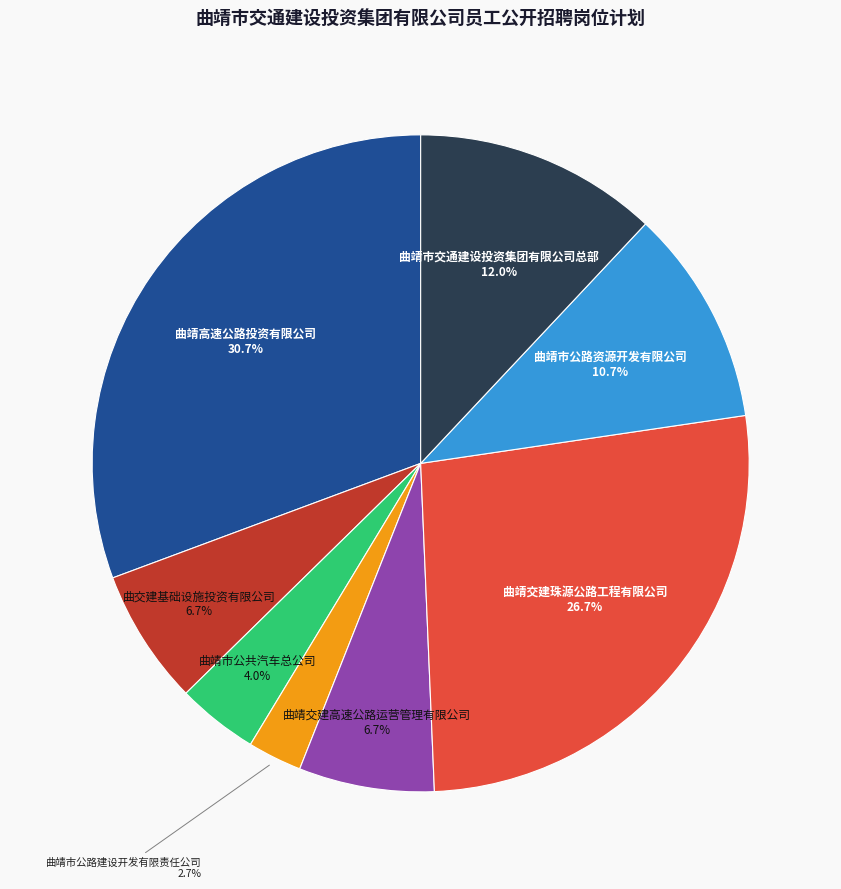

Is there any slice that represents more than half of the pie?

No